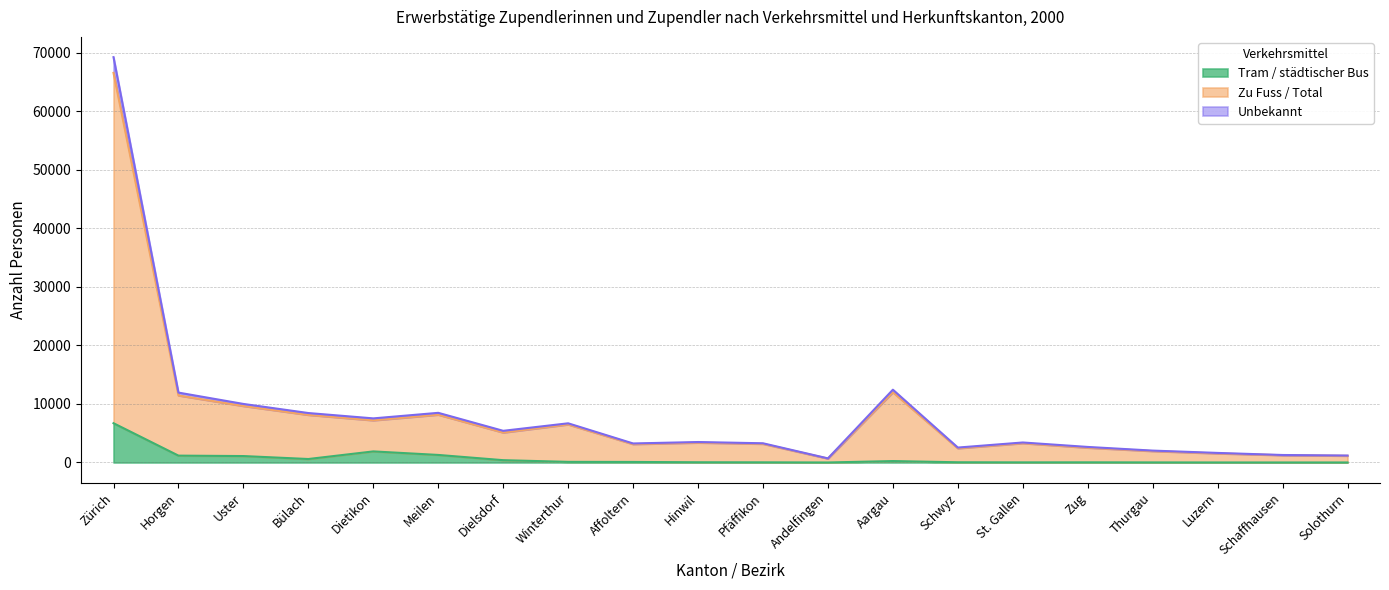

How many values in the Unbekannt series are below 3497?

10